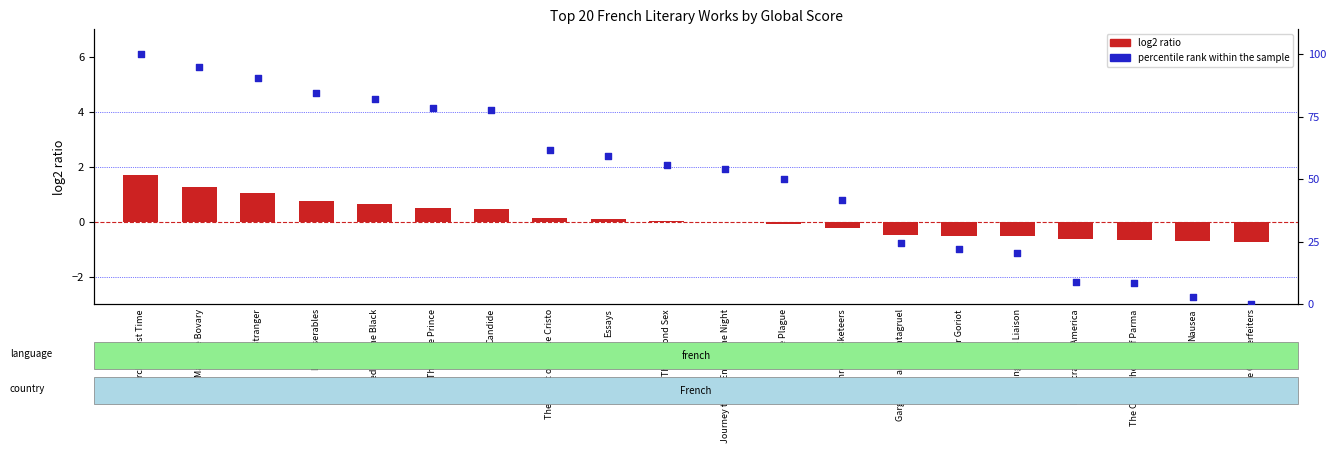

Which series reaches the maximum Y coordinate?

percentile rank within the sample